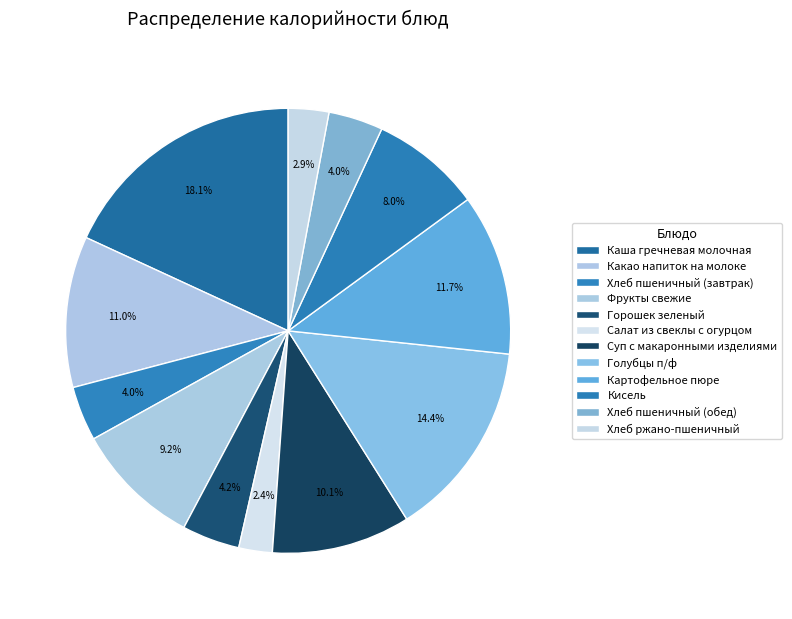

To the nearest percent, what is the combined percentage of Картофельное пюре and Кисель?

20%